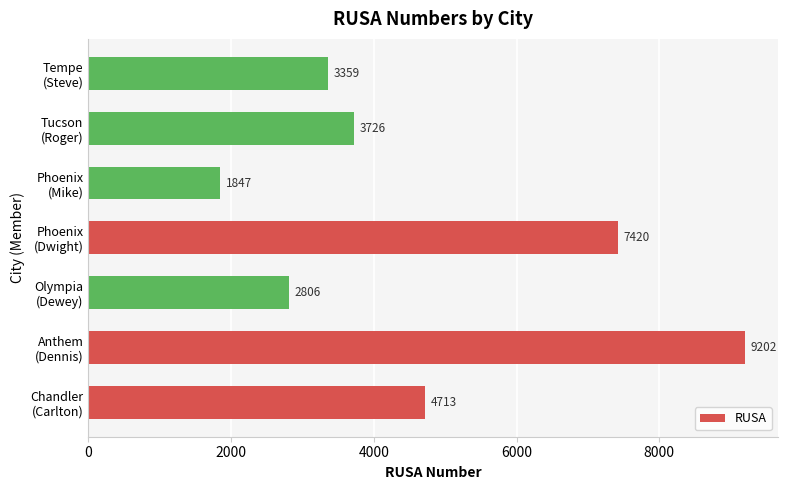

List the labels in order of value, smallest first.

Phoenix
(Mike), Olympia
(Dewey), Tempe
(Steve), Tucson
(Roger), Chandler
(Carlton), Phoenix
(Dwight), Anthem
(Dennis)